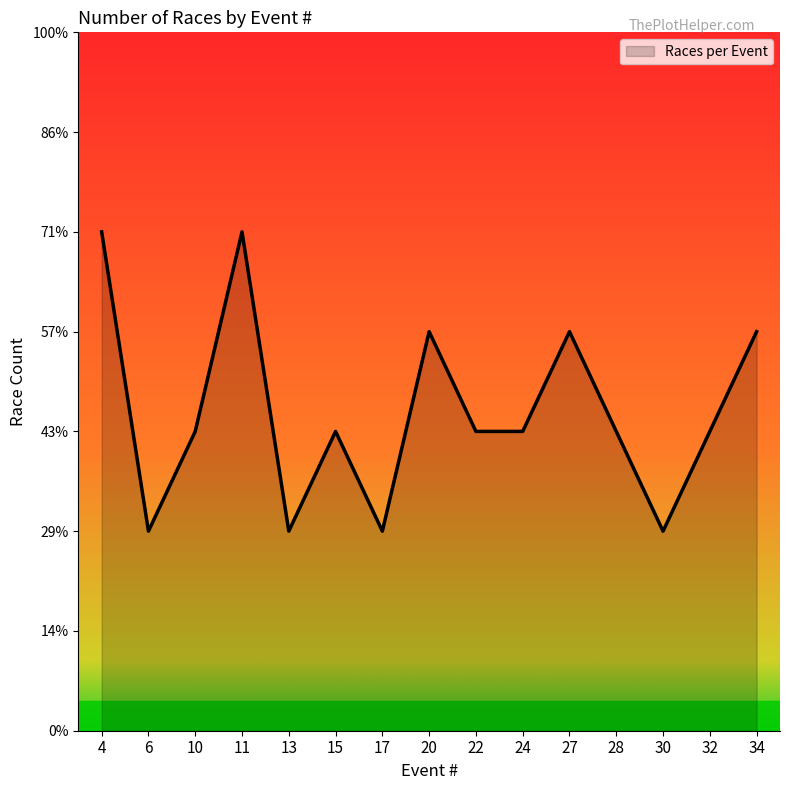

What is the difference between the values at 6 and 22?

1